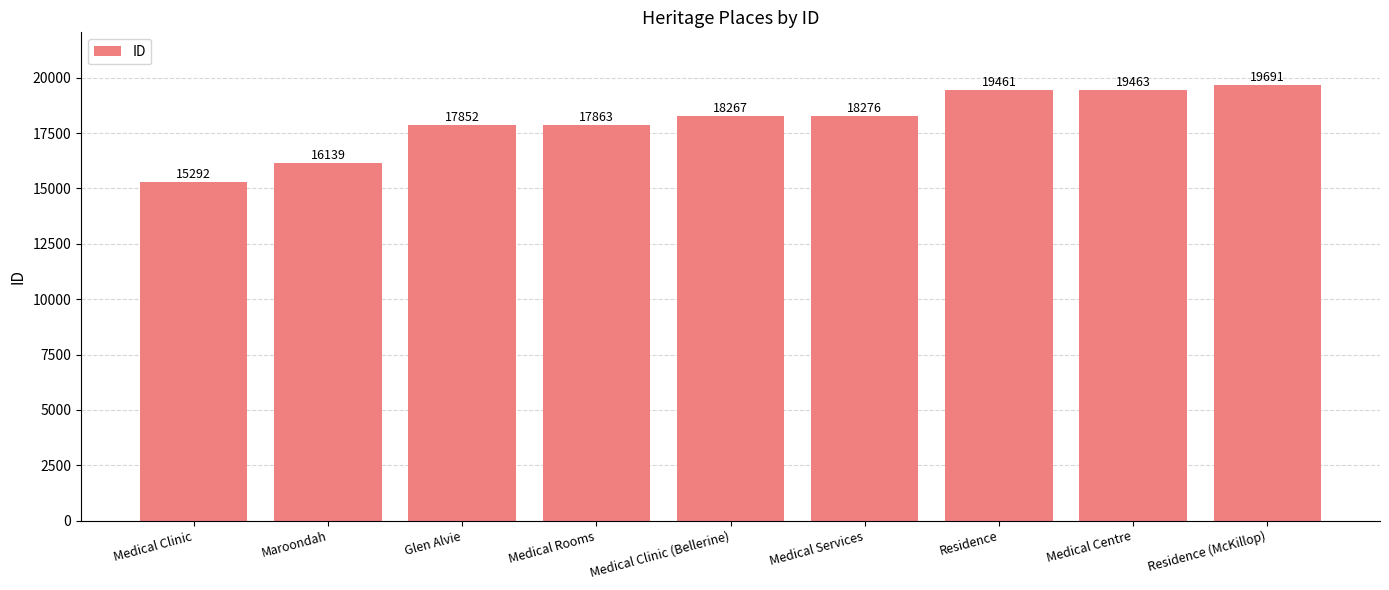

How many data points are less than 18267?

4